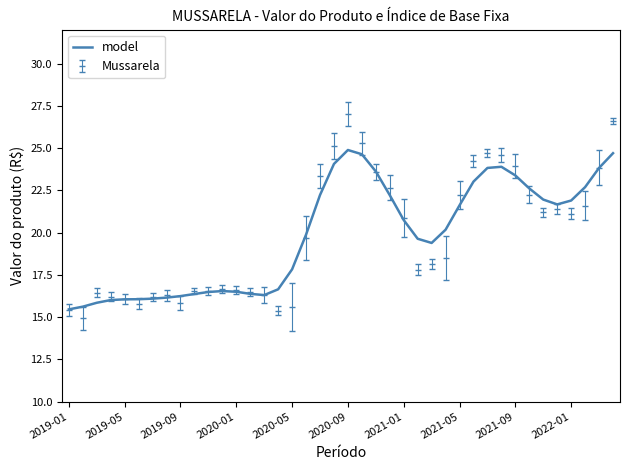

Which series has the largest range (max minus min)?

Mussarela